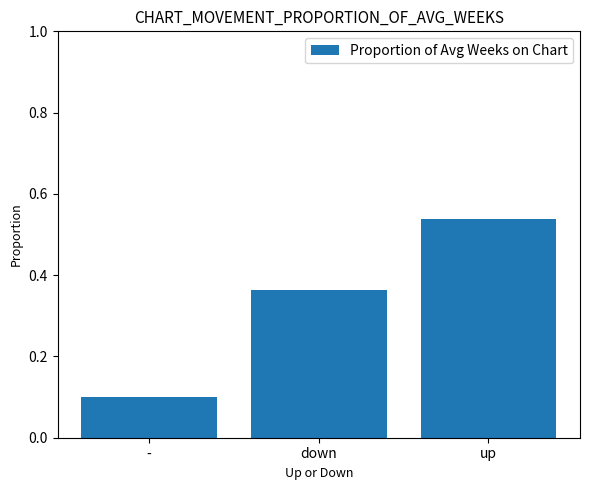

List the labels in order of value, largest first.

up, down, -